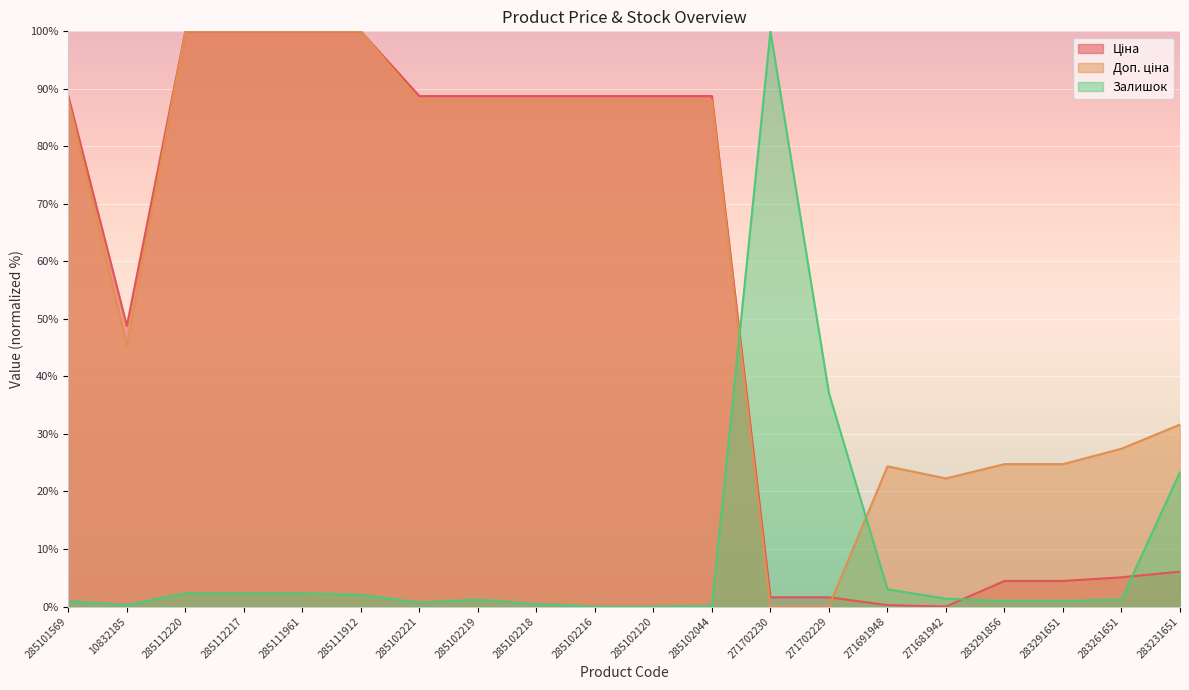

What is the greatest value displayed?

100.0